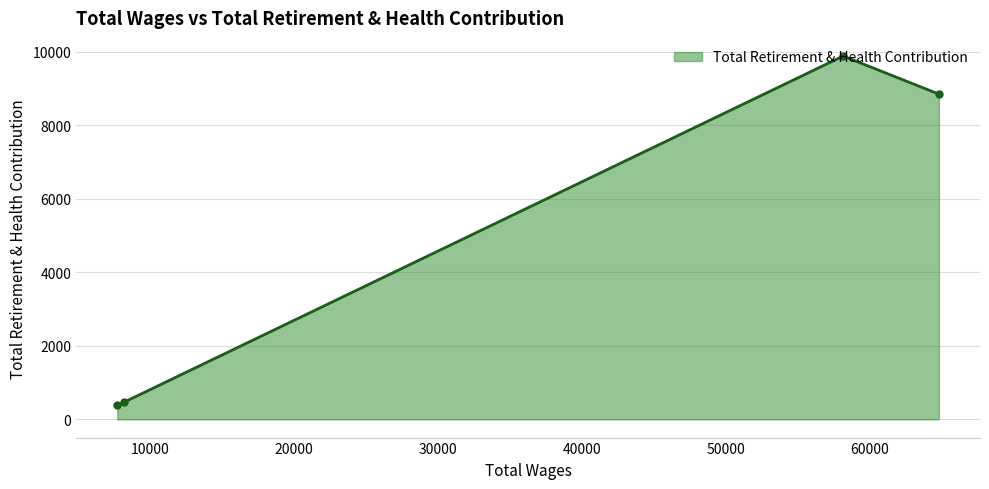

Does the chart have visible grid lines?

Yes